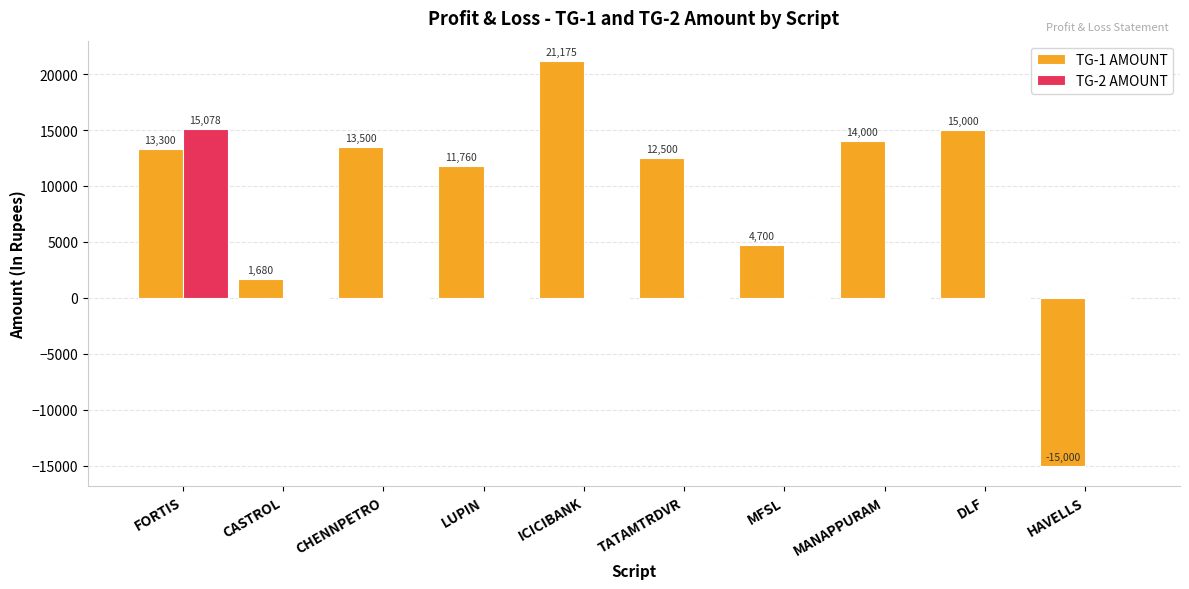

What are all the series names shown in the legend?

TG-1 AMOUNT, TG-2 AMOUNT